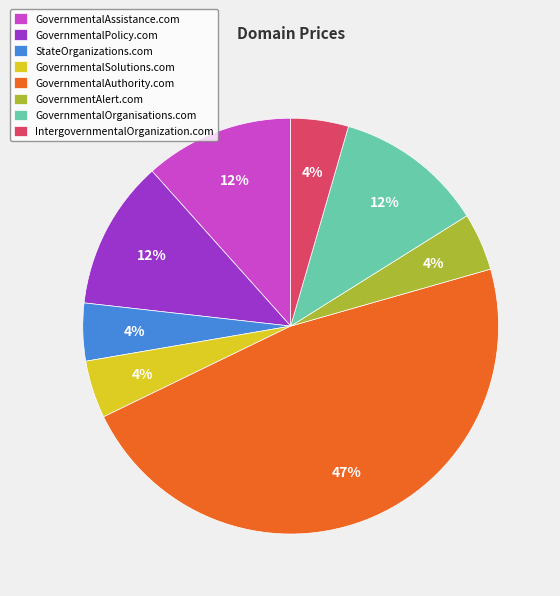

Between GovernmentalPolicy.com and GovernmentalSolutions.com, which is larger?

GovernmentalPolicy.com